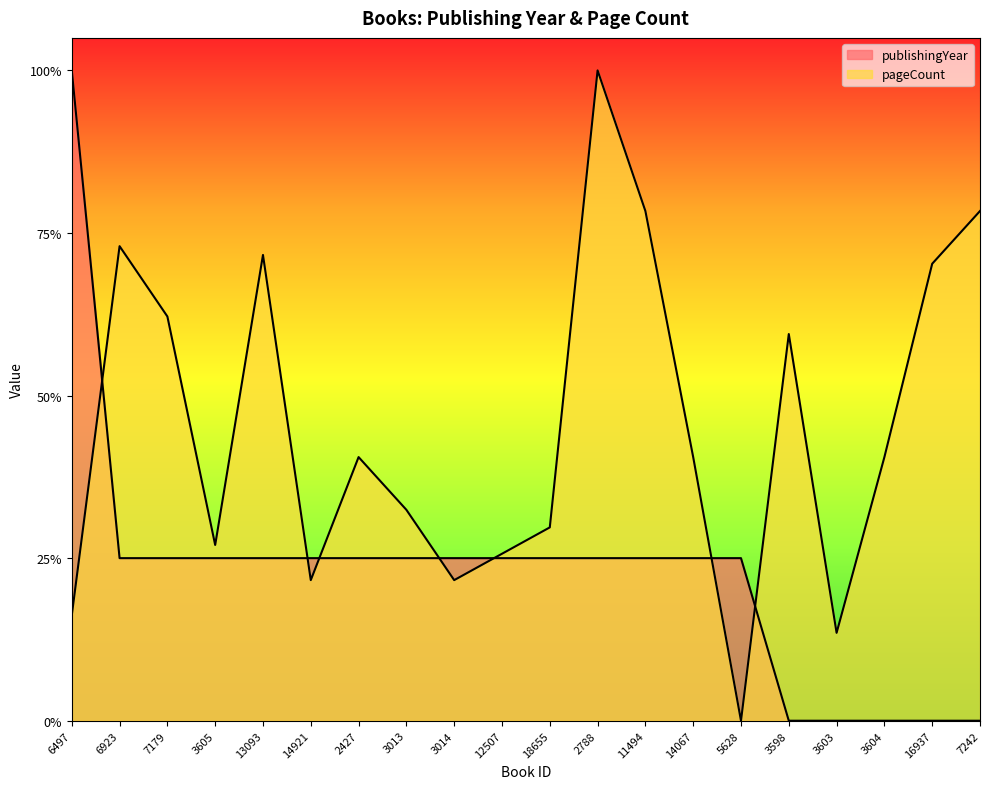

Reading left to right, list all the values displayed in this chart.

publishingYear: 6497=1.0	6923=0.2	7179=0.2	3605=0.2	13093=0.2	14921=0.2	2427=0.2	3013=0.2	3014=0.2	12507=0.2	18655=0.2	2788=0.2	11494=0.2	14067=0.2	5628=0.2	3598=0.0	3603=0.0	3604=0.0	16937=0.0	7242=0.0
pageCount: 6497=0.2	6923=0.7	7179=0.6	3605=0.3	13093=0.7	14921=0.2	2427=0.4	3013=0.3	3014=0.2	12507=0.3	18655=0.3	2788=1.0	11494=0.8	14067=0.4	5628=0.0	3598=0.6	3603=0.1	3604=0.4	16937=0.7	7242=0.8